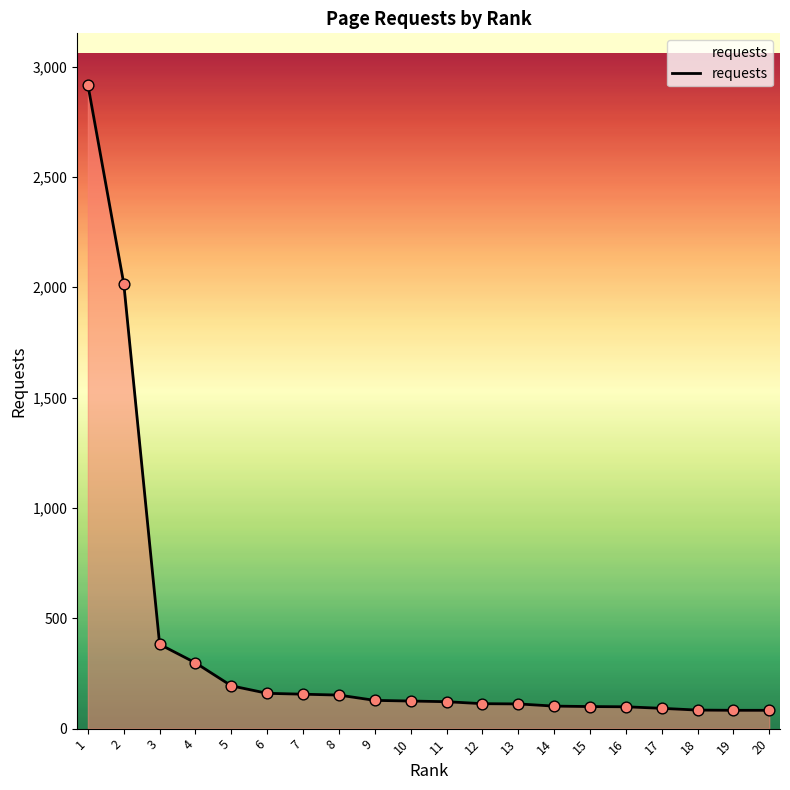

Between 7 and 13, which is larger?

7